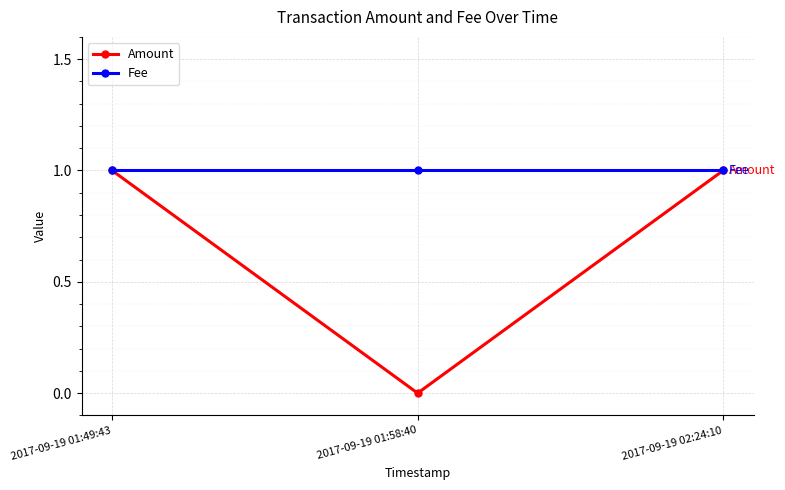

How many values in Amount are above zero?

2